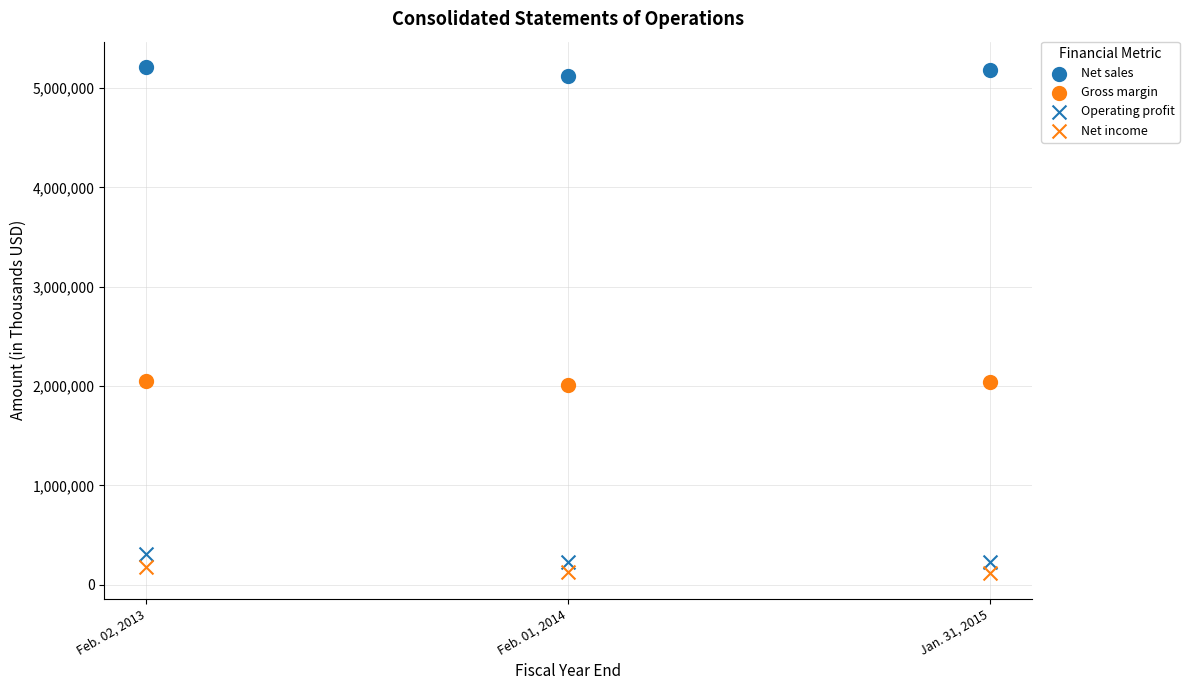

Count the number of points in this scatter plot.

12